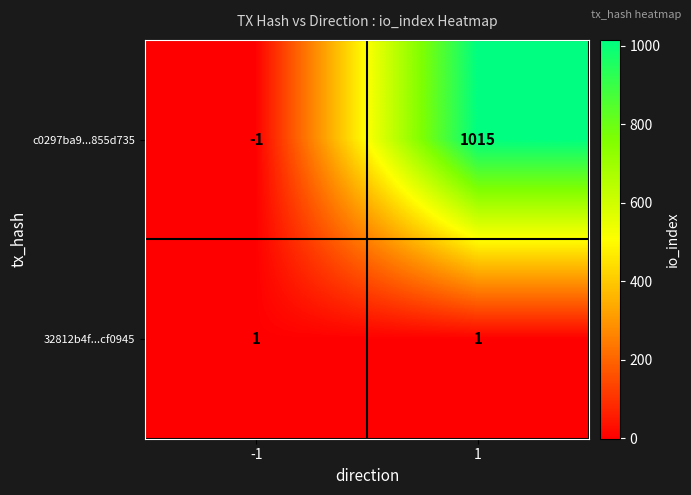

What is the maximum value shown in the chart?

1015